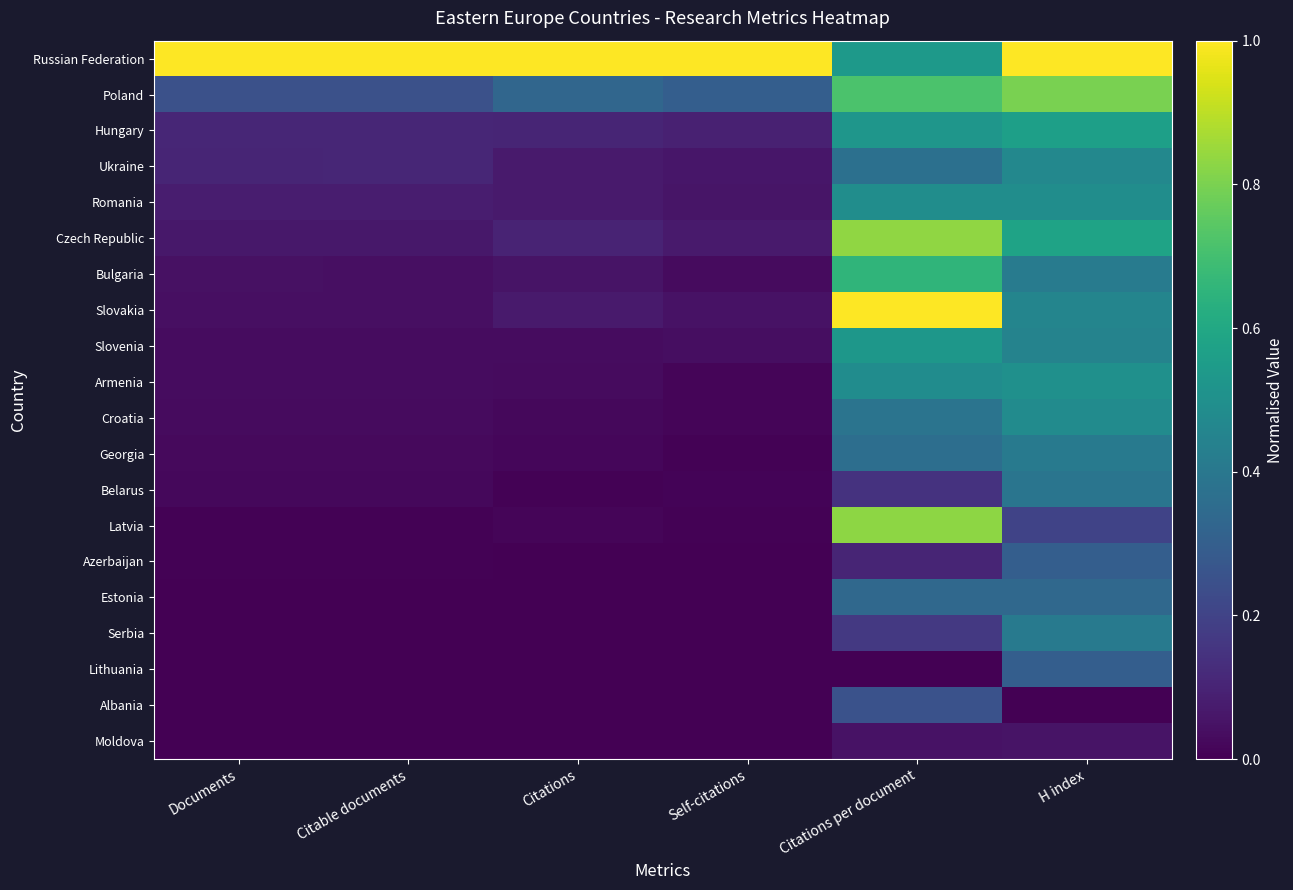

Reading right to left, what are all the values shown in this chart?

Russian Federation: H index=1.0	Citations per document=0.5	Self-citations=1.0	Citations=1.0	Citable documents=1.0	Documents=1.0
Poland: H index=0.8	Citations per document=0.7	Self-citations=0.3	Citations=0.3	Citable documents=0.2	Documents=0.2
Hungary: H index=0.6	Citations per document=0.5	Self-citations=0.1	Citations=0.1	Citable documents=0.1	Documents=0.1
Ukraine: H index=0.5	Citations per document=0.4	Self-citations=0.1	Citations=0.1	Citable documents=0.1	Documents=0.1
Romania: H index=0.5	Citations per document=0.5	Self-citations=0.1	Citations=0.1	Citable documents=0.1	Documents=0.1
Czech Republic: H index=0.6	Citations per document=0.8	Self-citations=0.1	Citations=0.1	Citable documents=0.1	Documents=0.1
Bulgaria: H index=0.4	Citations per document=0.7	Self-citations=0.0	Citations=0.1	Citable documents=0.0	Documents=0.0
Slovakia: H index=0.5	Citations per document=1.0	Self-citations=0.0	Citations=0.1	Citable documents=0.0	Documents=0.0
Slovenia: H index=0.4	Citations per document=0.5	Self-citations=0.0	Citations=0.0	Citable documents=0.0	Documents=0.0
Armenia: H index=0.5	Citations per document=0.5	Self-citations=0.0	Citations=0.0	Citable documents=0.0	Documents=0.0
Croatia: H index=0.5	Citations per document=0.4	Self-citations=0.0	Citations=0.0	Citable documents=0.0	Documents=0.0
Georgia: H index=0.4	Citations per document=0.4	Self-citations=0.0	Citations=0.0	Citable documents=0.0	Documents=0.0
Belarus: H index=0.4	Citations per document=0.1	Self-citations=0.0	Citations=0.0	Citable documents=0.0	Documents=0.0
Latvia: H index=0.2	Citations per document=0.8	Self-citations=0.0	Citations=0.0	Citable documents=0.0	Documents=0.0
Azerbaijan: H index=0.3	Citations per document=0.1	Self-citations=0.0	Citations=0.0	Citable documents=0.0	Documents=0.0
Estonia: H index=0.3	Citations per document=0.3	Self-citations=0.0	Citations=0.0	Citable documents=0.0	Documents=0.0
Serbia: H index=0.4	Citations per document=0.2	Self-citations=0.0	Citations=0.0	Citable documents=0.0	Documents=0.0
Lithuania: H index=0.3	Citations per document=0.0	Self-citations=0.0	Citations=0.0	Citable documents=0.0	Documents=0.0
Albania: H index=0.0	Citations per document=0.3	Self-citations=0.0	Citations=0.0	Citable documents=0.0	Documents=0.0
Moldova: H index=0.1	Citations per document=0.0	Self-citations=0.0	Citations=0.0	Citable documents=0.0	Documents=0.0